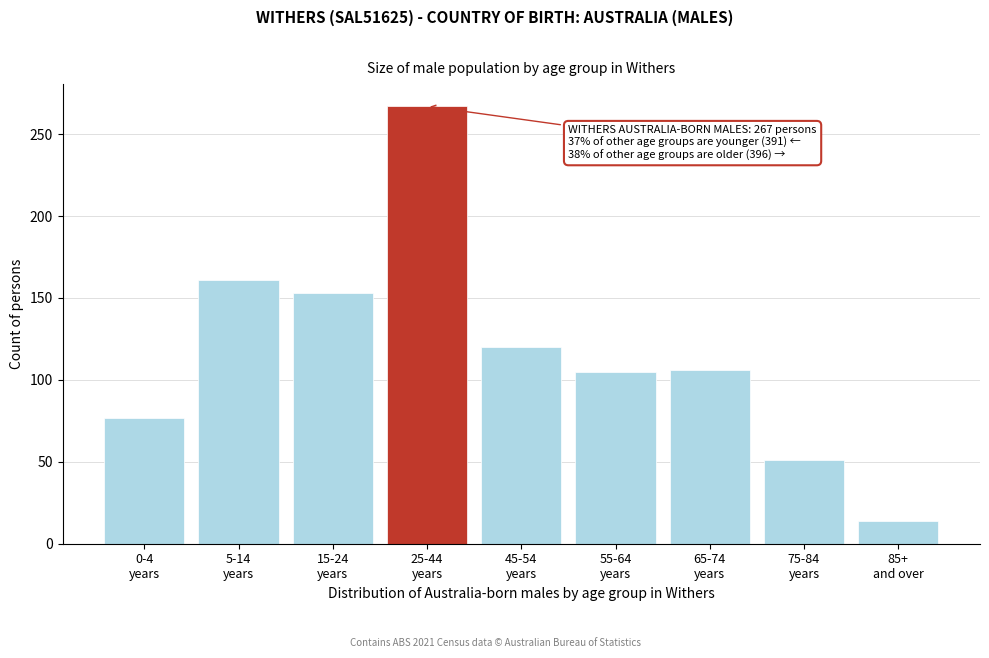

What is the value of the 2nd bar from the left?

161